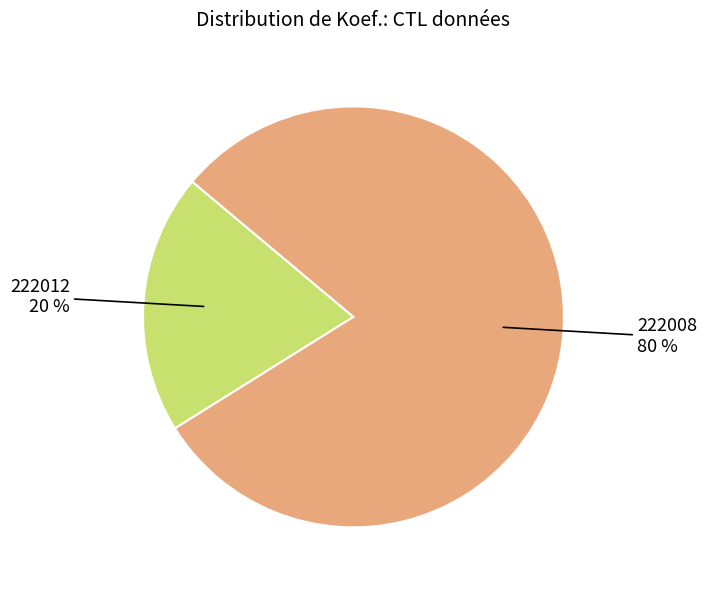

The 222008 slice represents 80% of the pie. True or false?

True